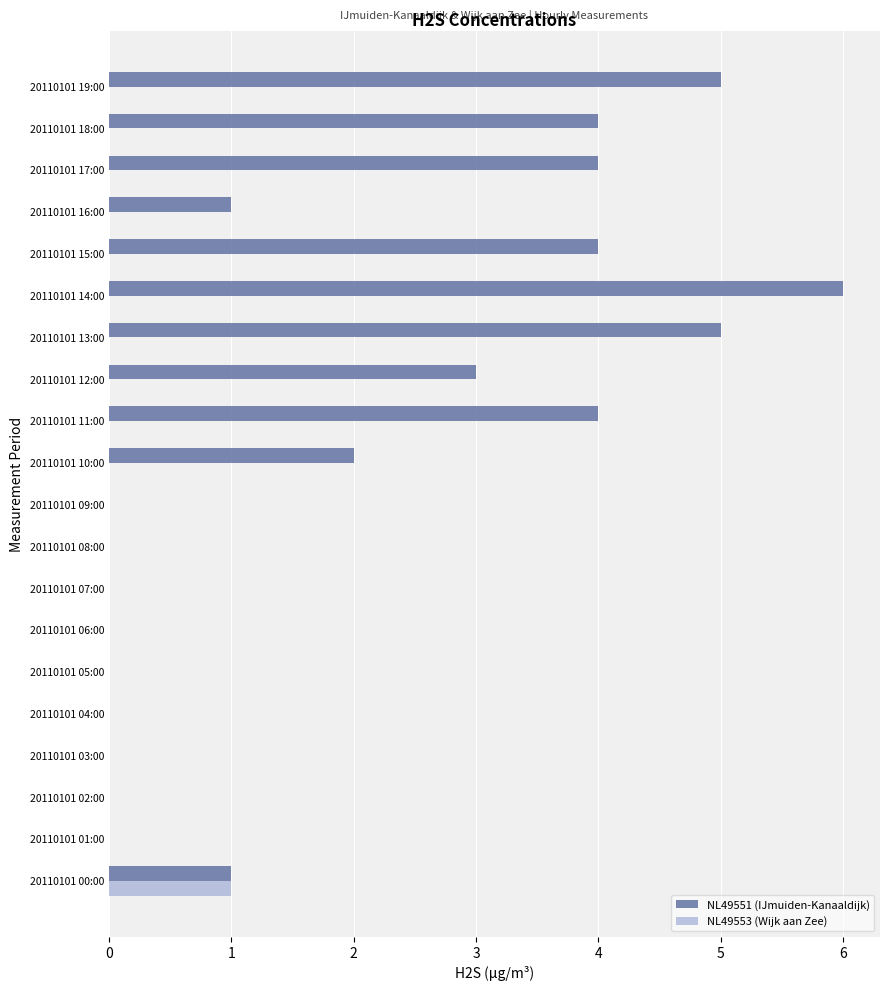

At which category is the sum across all series the highest?

20110101 14:00